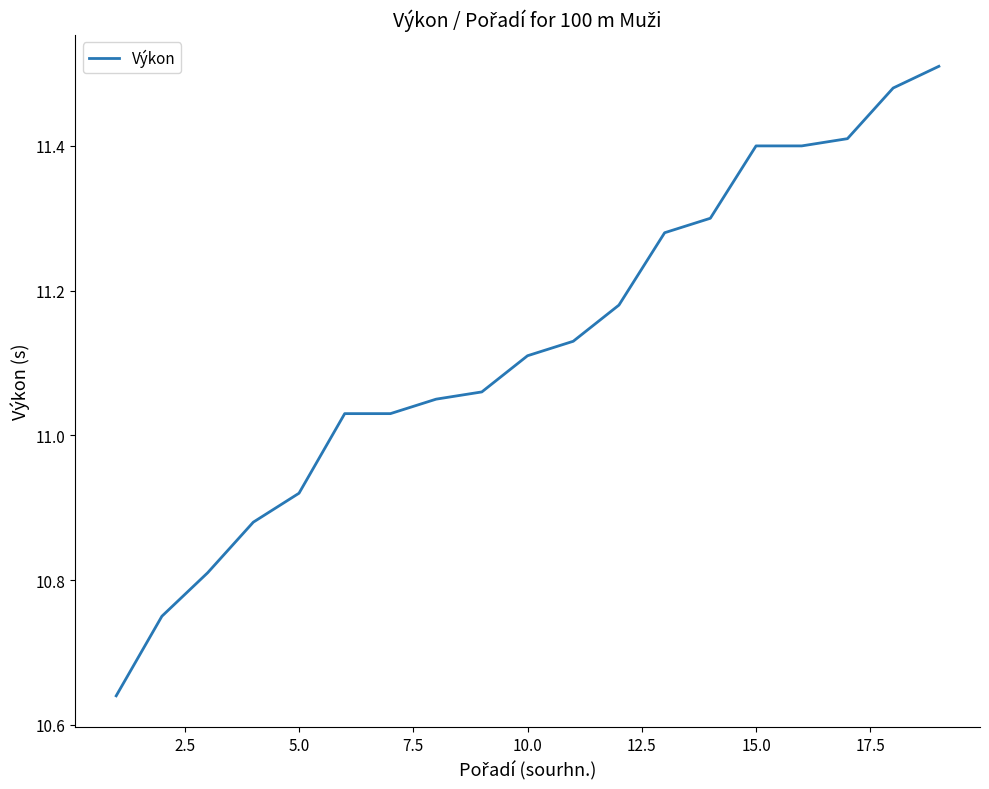

What is the difference between the maximum and minimum values?

0.9